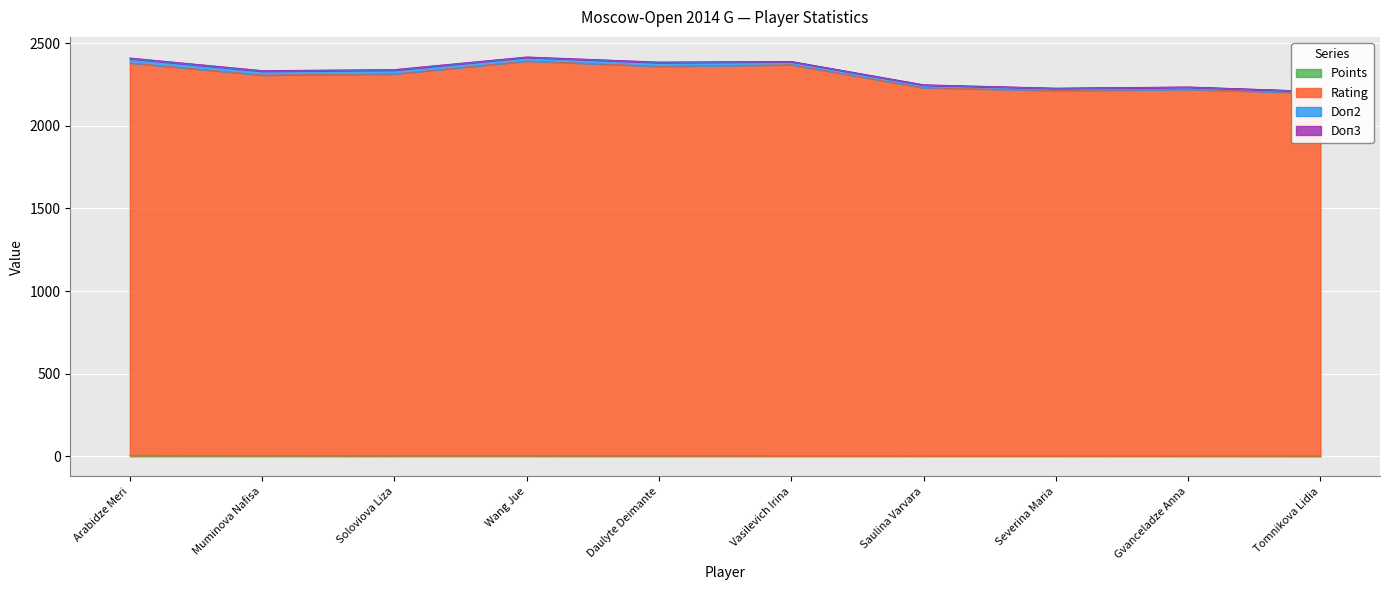

How many Points values are between 3 and 5?

5